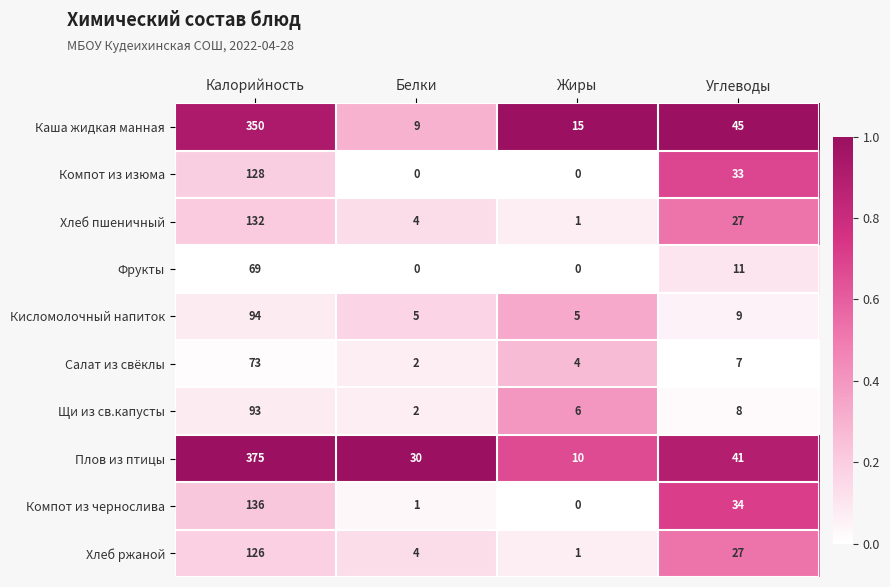

What is the spread (max minus min) of values at Калорийность?

306